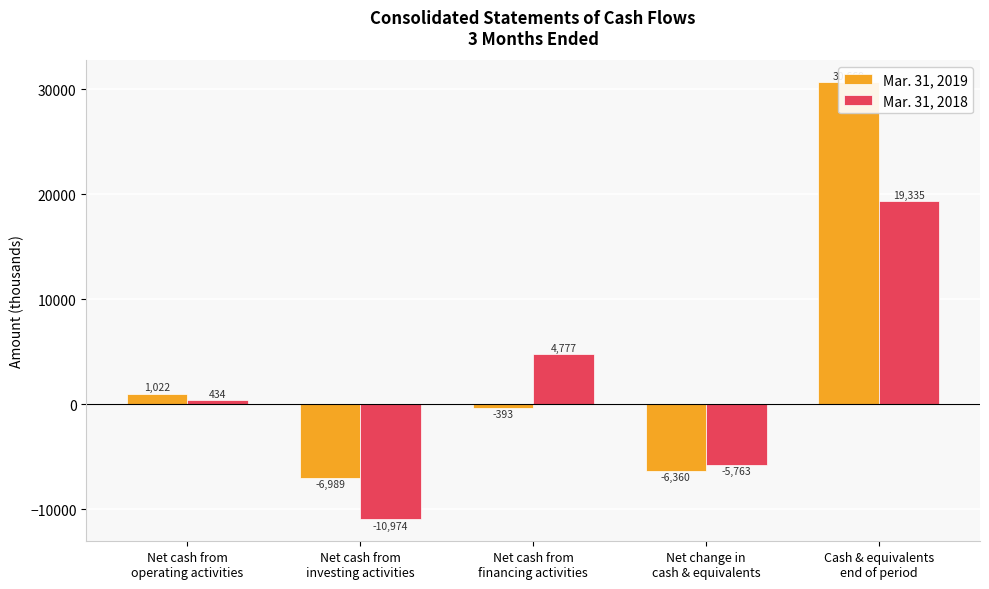

What is the highest value of the Mar. 31, 2018 series?

19335